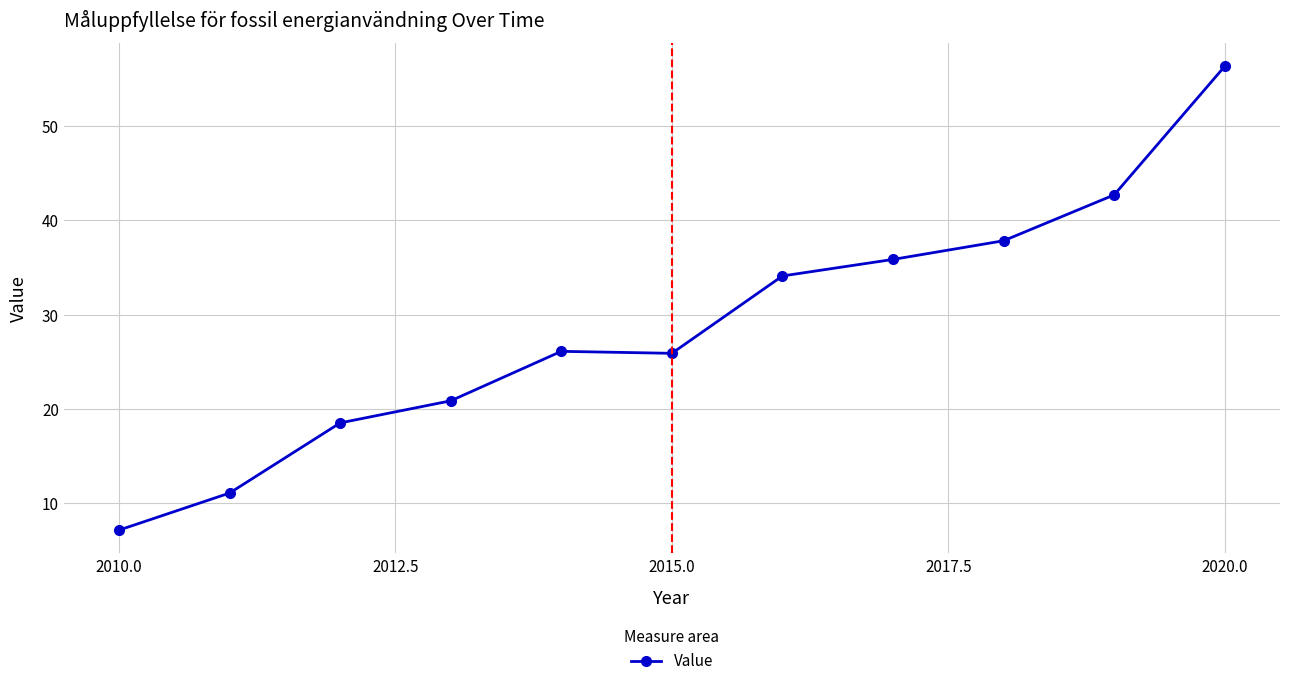

Is this an area chart (filled region under the line)?

No